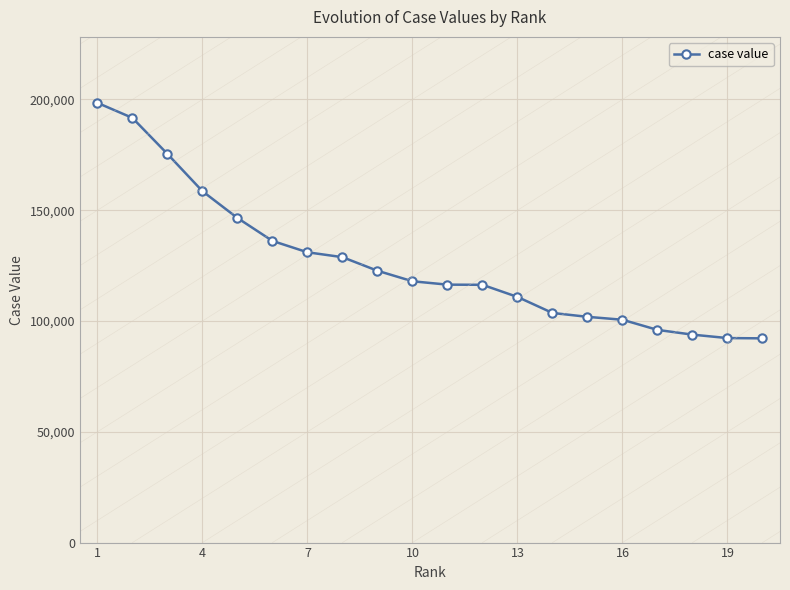

What is the sum of all values?

2531546.9